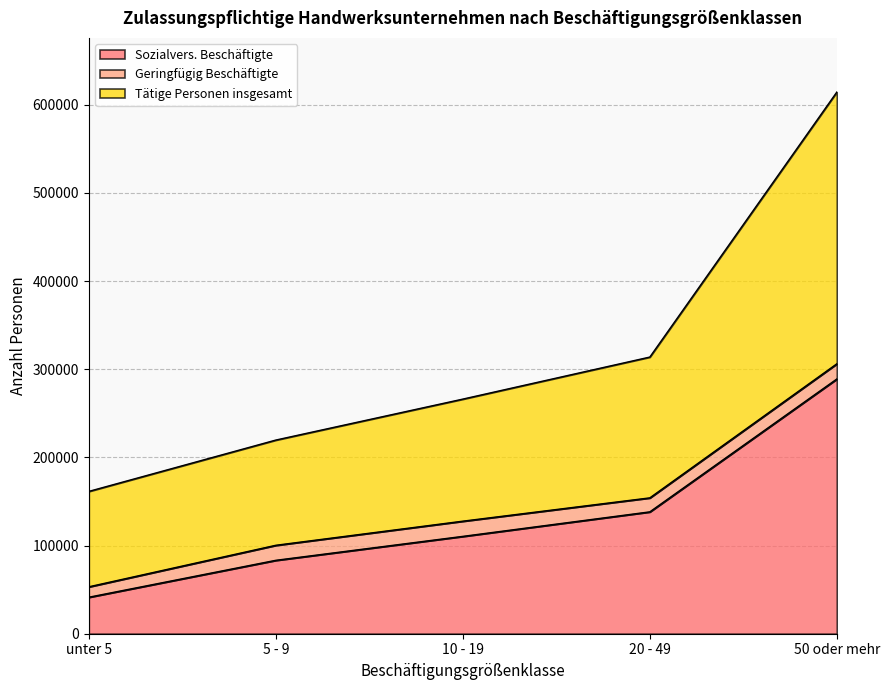

True or false: Sozialvers. Beschäftigte has more than 1 interior local peaks.

False